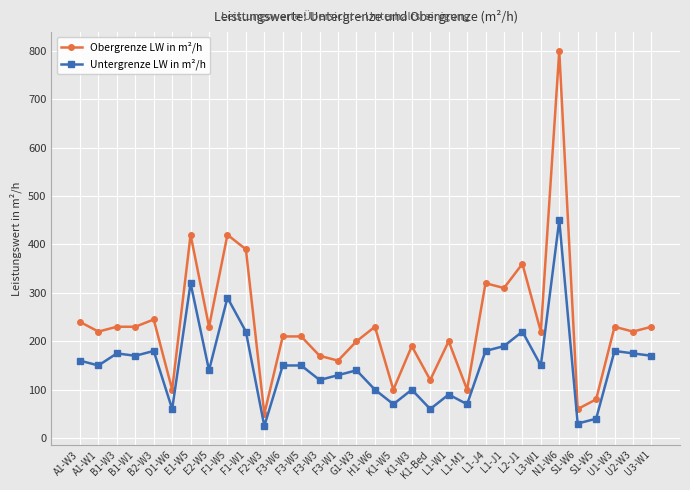

True or false: Obergrenze LW in m²/h and Untergrenze LW in m²/h cross at least once.

False